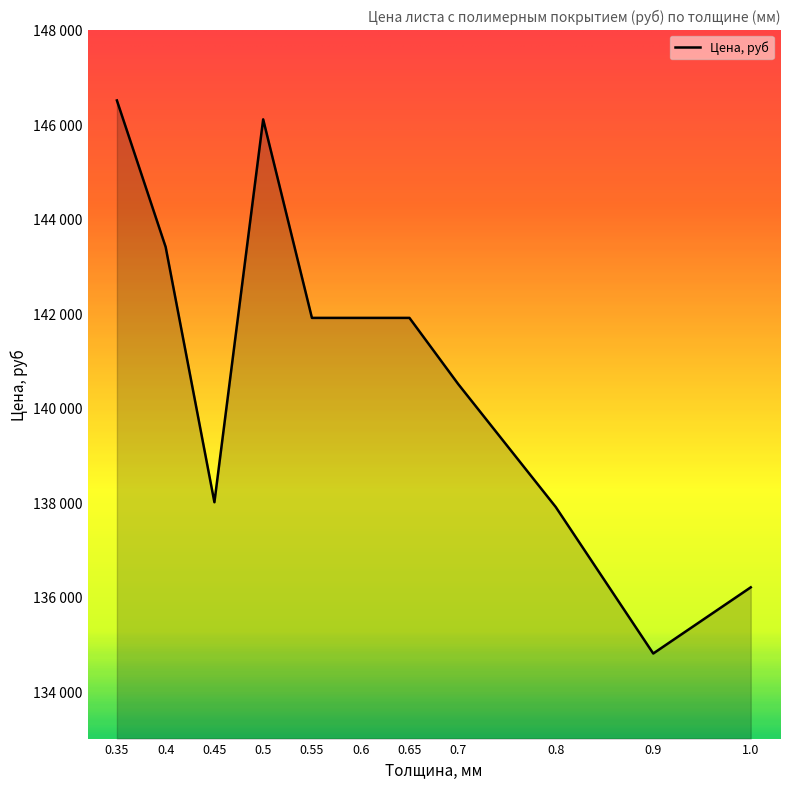

Where is the data nearest to the value 140650?

0.7